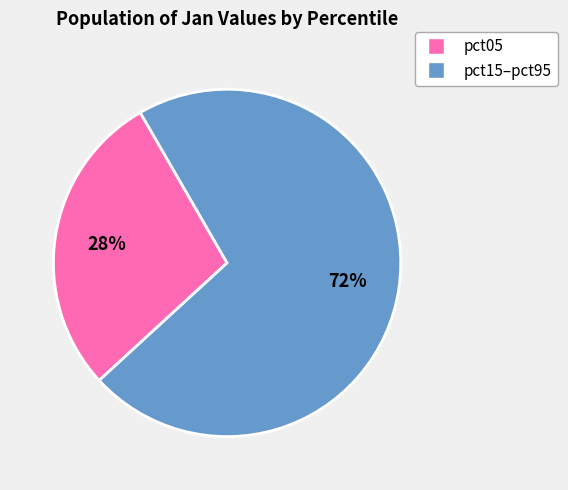

To the nearest percent, what is the average slice percentage?

50%